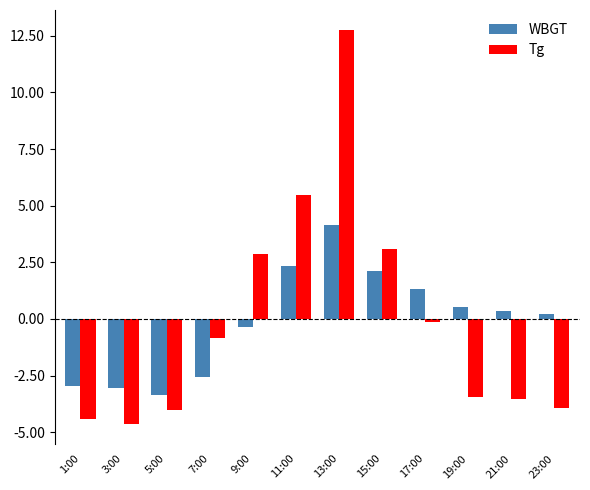

What is the difference between the maximum and minimum values in the WBGT series?

7.5